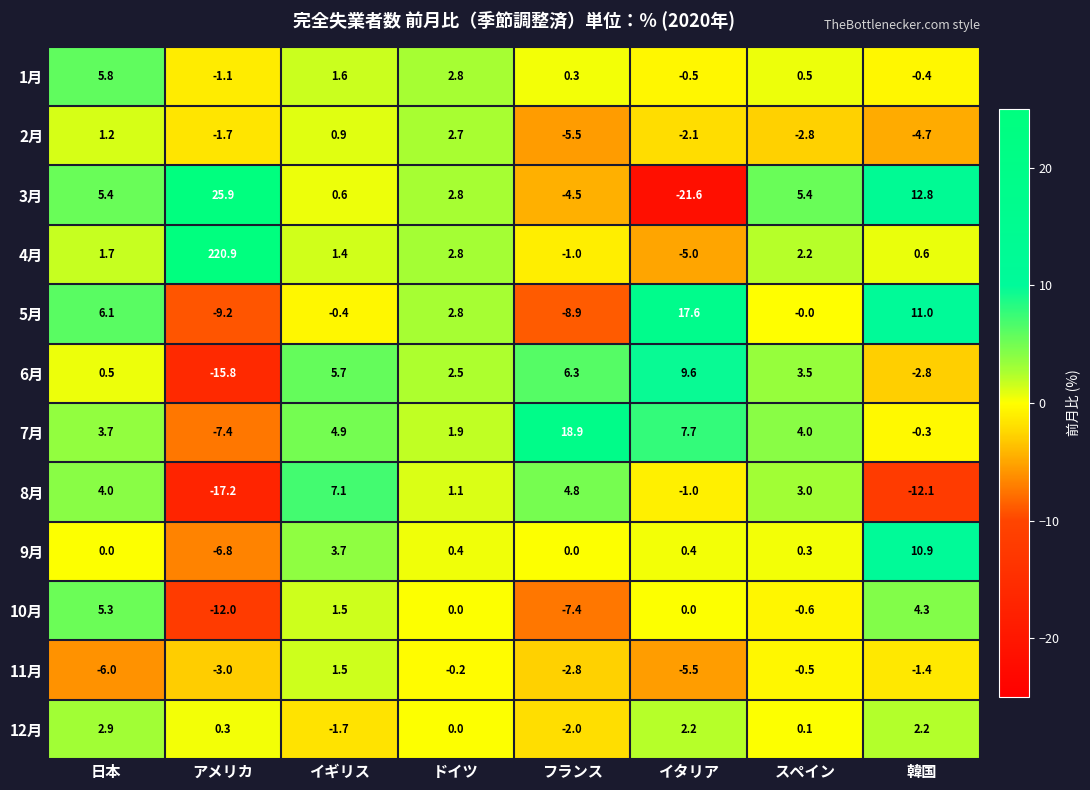

What is the sum of all 5月 values?

19.0